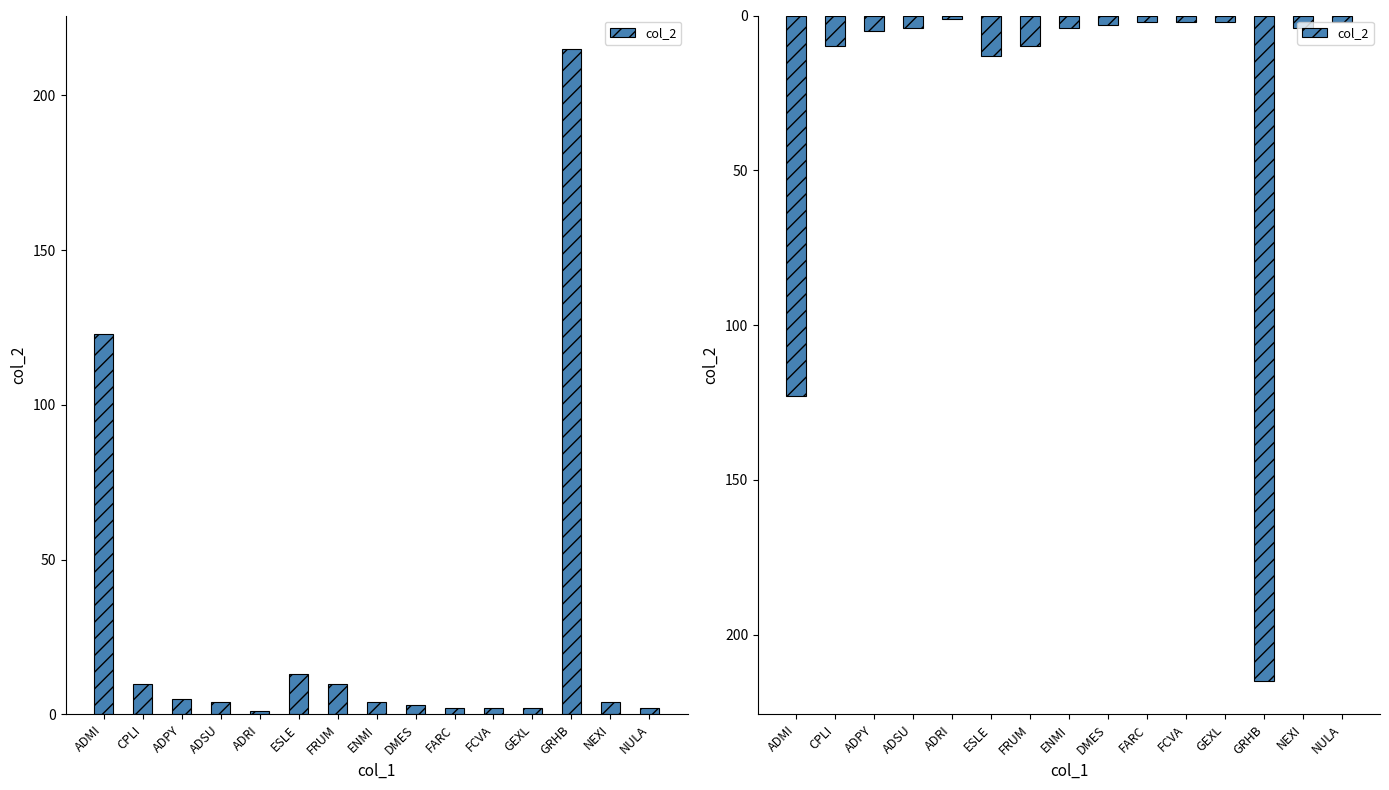

Is it true that the value at FRUM is 17?

False